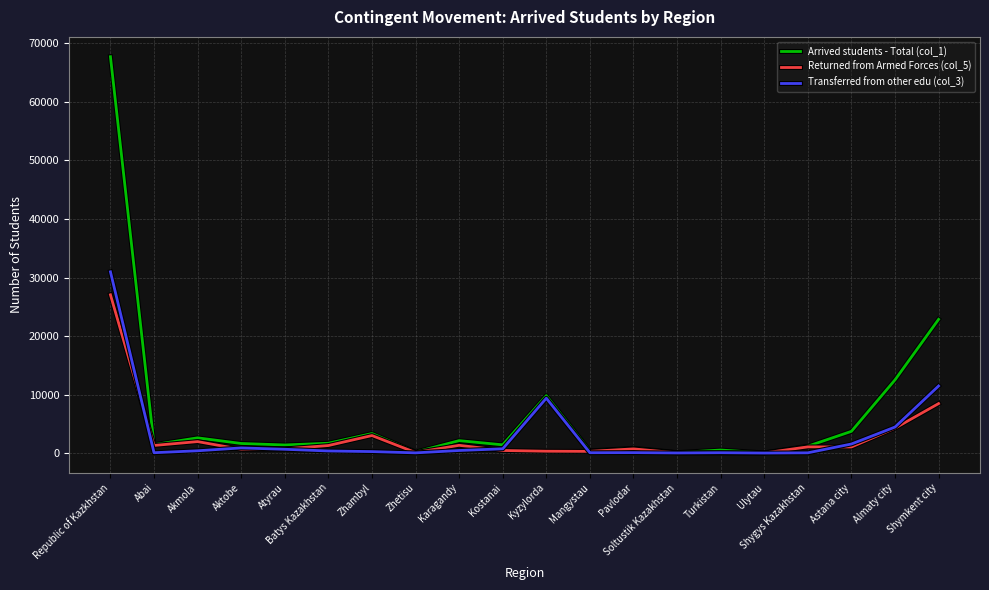

Where does the Returned from Armed Forces (col_5) series first go above 1046?

Republic of Kazkhstan